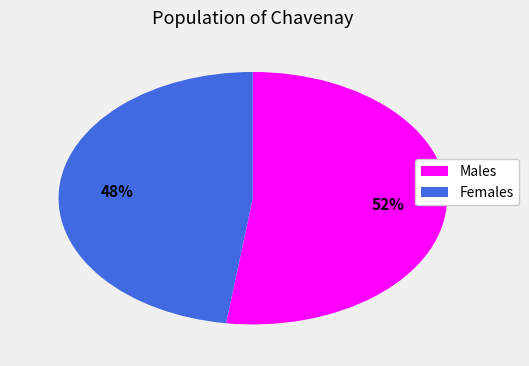

Is there a majority slice in this chart?

Yes